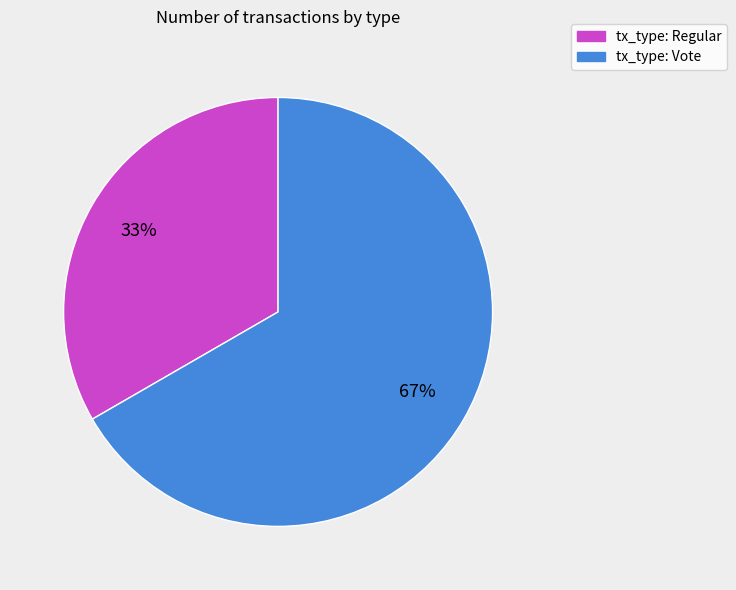

How many slices are in this pie chart?

2